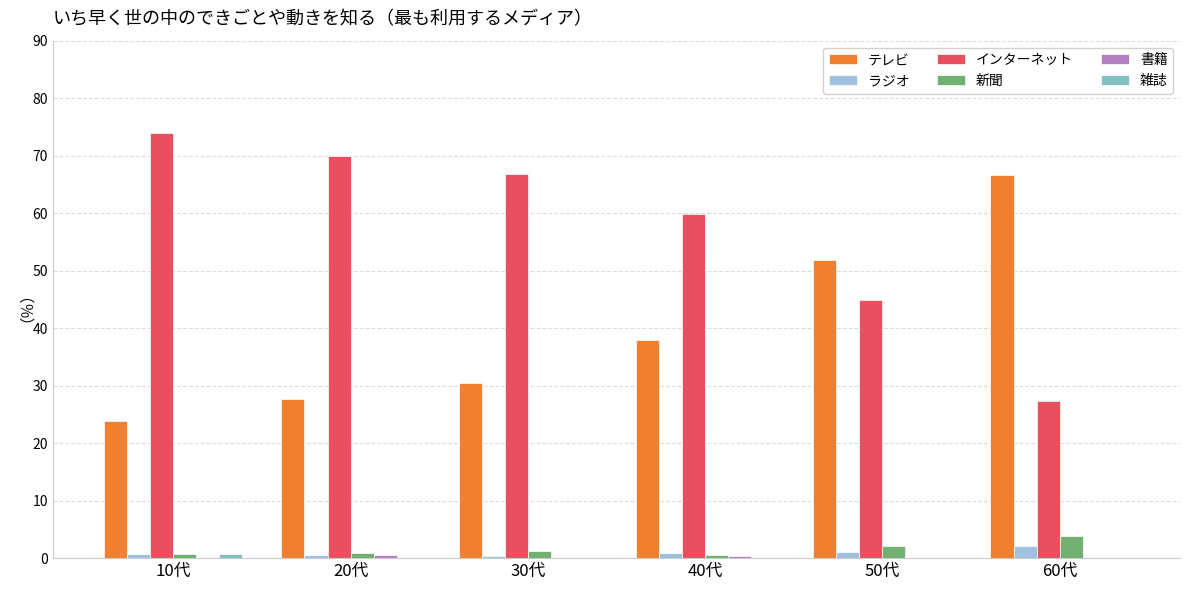

Is it true that テレビ equals 27.7 at 20代?

True